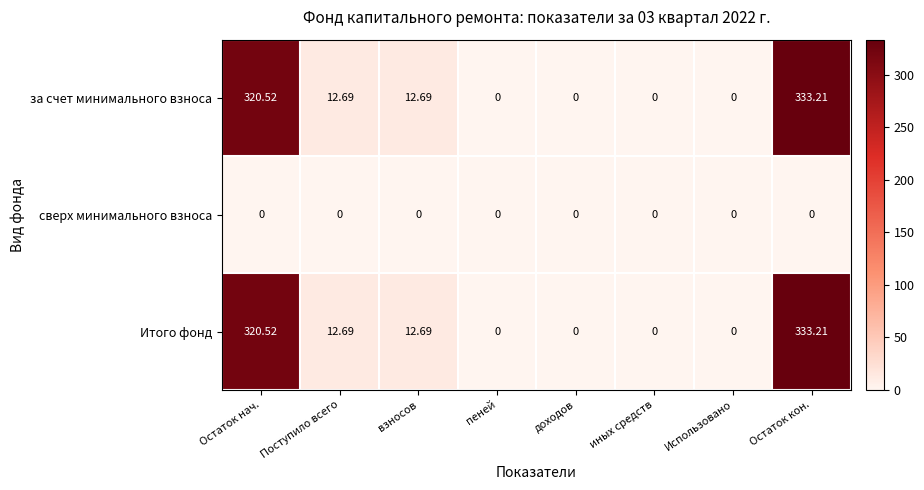

Which category has the highest value in the за счет минимального взноса series?

Остаток кон.